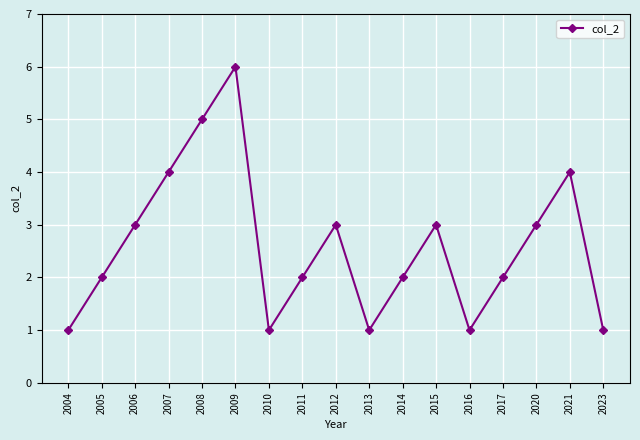

What is the smallest value displayed?

1